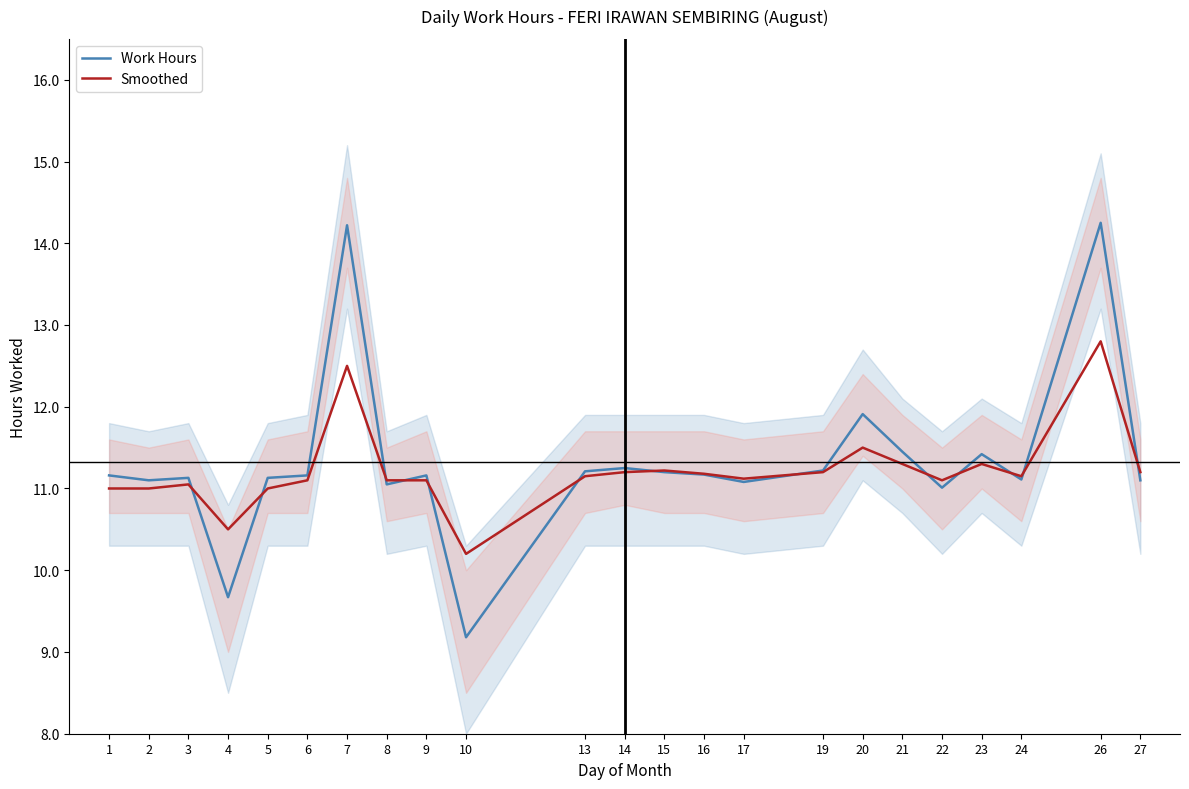

How many lines are shown in the chart?

2